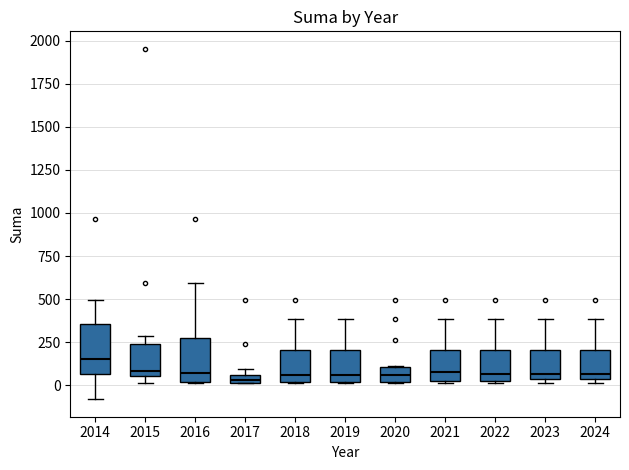

Where does the median line of the box at x = 2014 sit on the y-axis? The values are not printed on the chart, so give them approximately, as read against the axis.

150